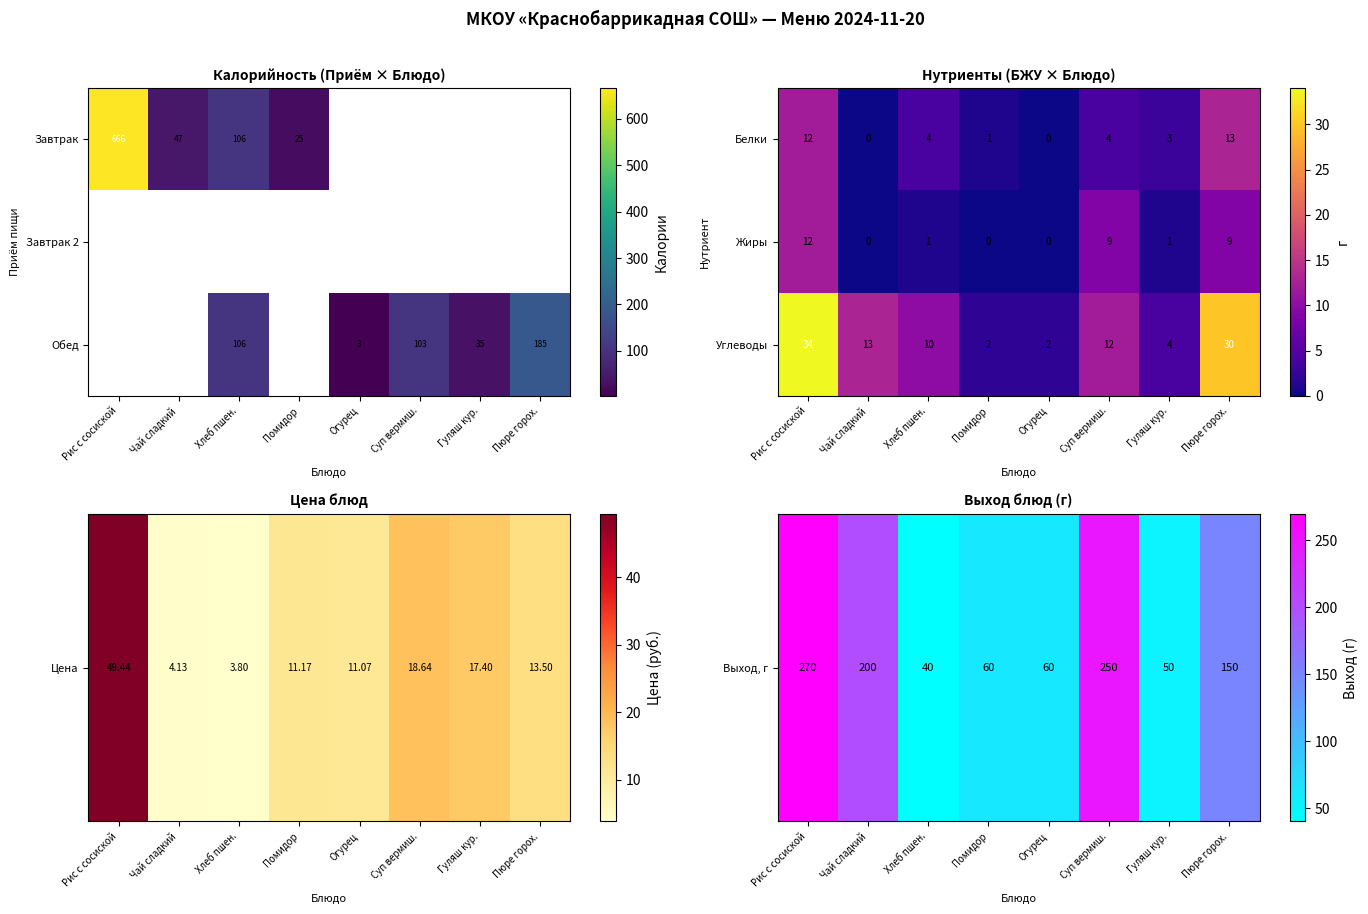

At which category does the chart reach its minimum across all series?

Чай сладкий